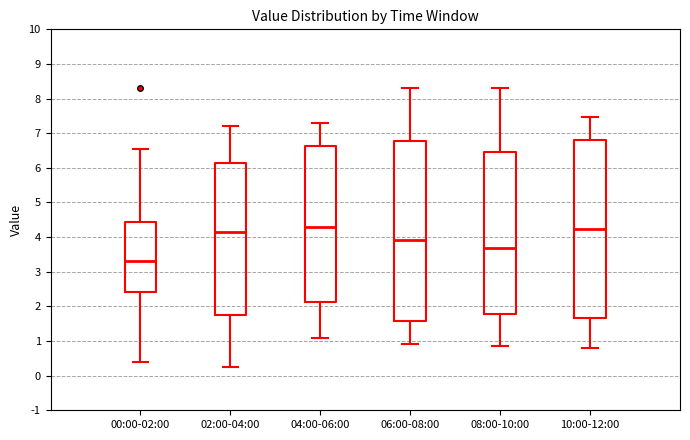

Where does the median line of the box for 04:00-06:00 sit on the y-axis? The values are not printed on the chart, so give them approximately, as read against the axis.

4.3